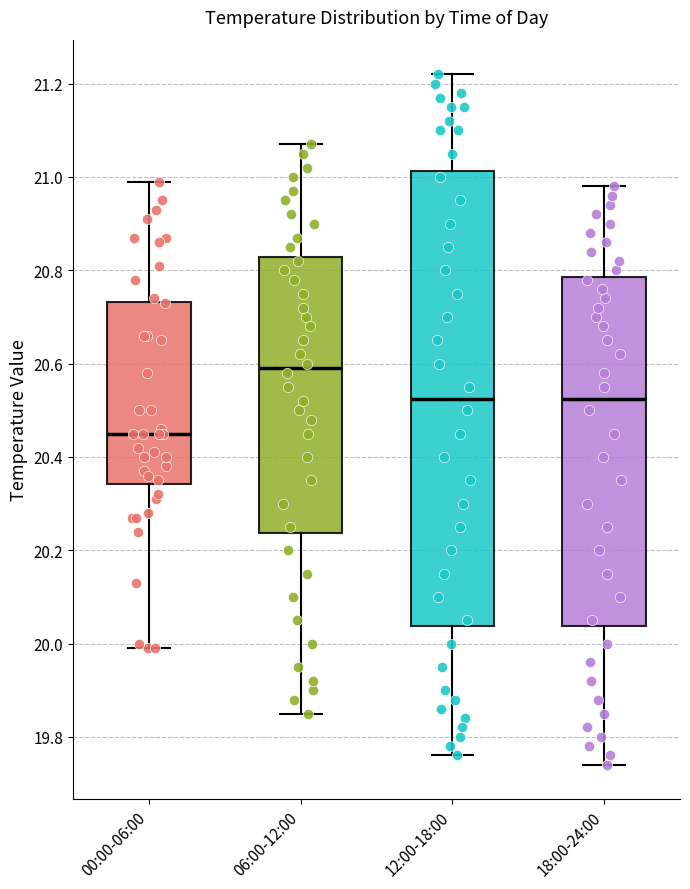

Where does the median line of the box for 06:00-12:00 sit on the y-axis? The values are not printed on the chart, so give them approximately, as read against the axis.

20.60